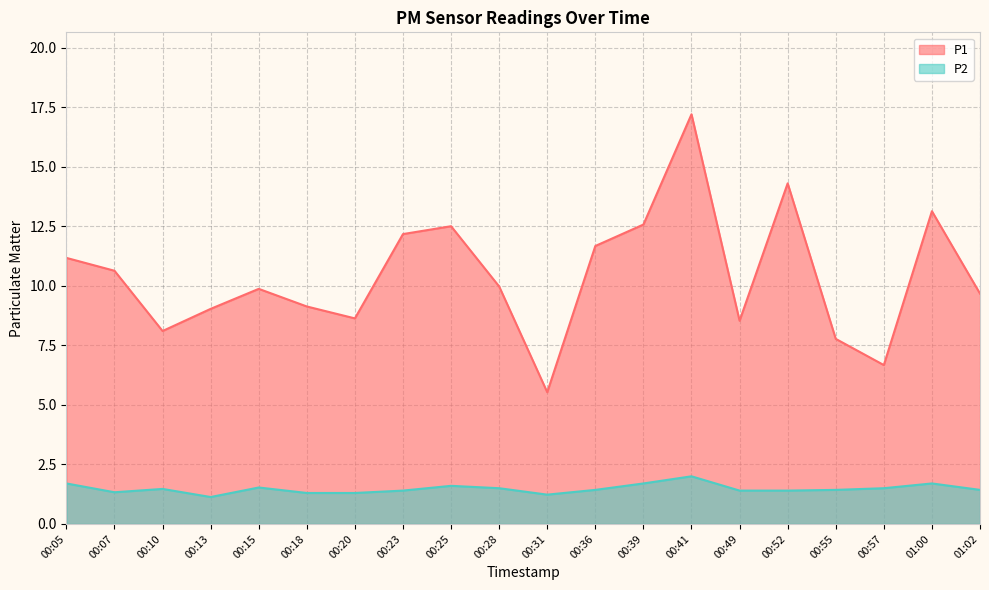

Reading left to right, extract all data points from this chart.

P1: 11.2	10.6	8.1	9.0	9.9	9.1	8.6	12.2	12.5	10.0	5.5	11.7	12.6	17.2	8.5	14.3	7.8	6.7	13.1	9.7
P2: 1.7	1.3	1.5	1.1	1.5	1.3	1.3	1.4	1.6	1.5	1.2	1.4	1.7	2.0	1.4	1.4	1.4	1.5	1.7	1.4